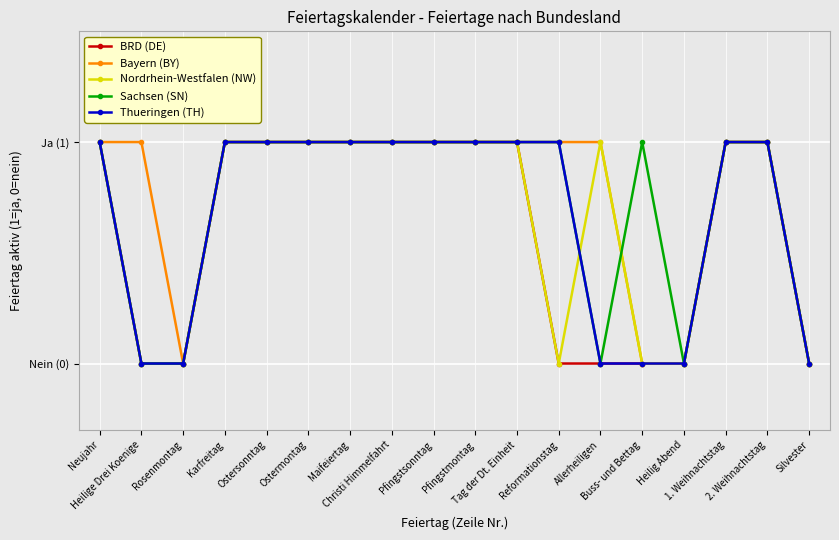

Which has a higher value, Tag der Dt. Einheit or Karfreitag?

Tag der Dt. Einheit